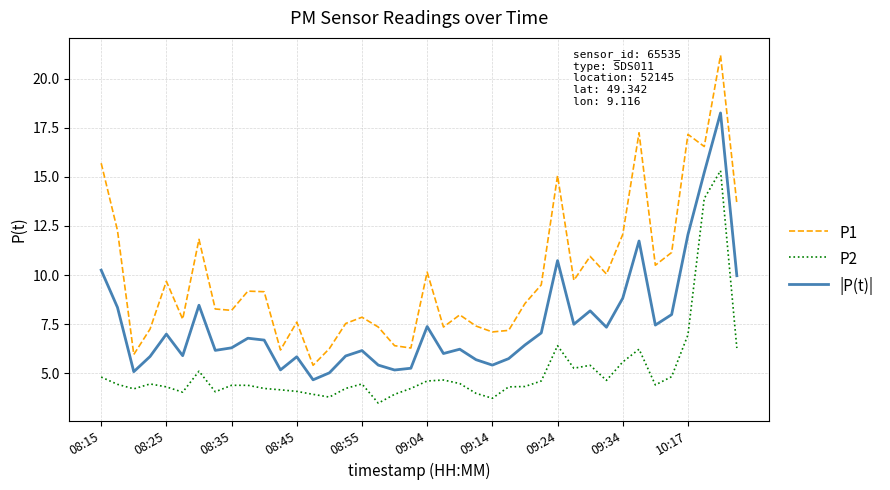

At how many categories does at least one series exceed 13?

7